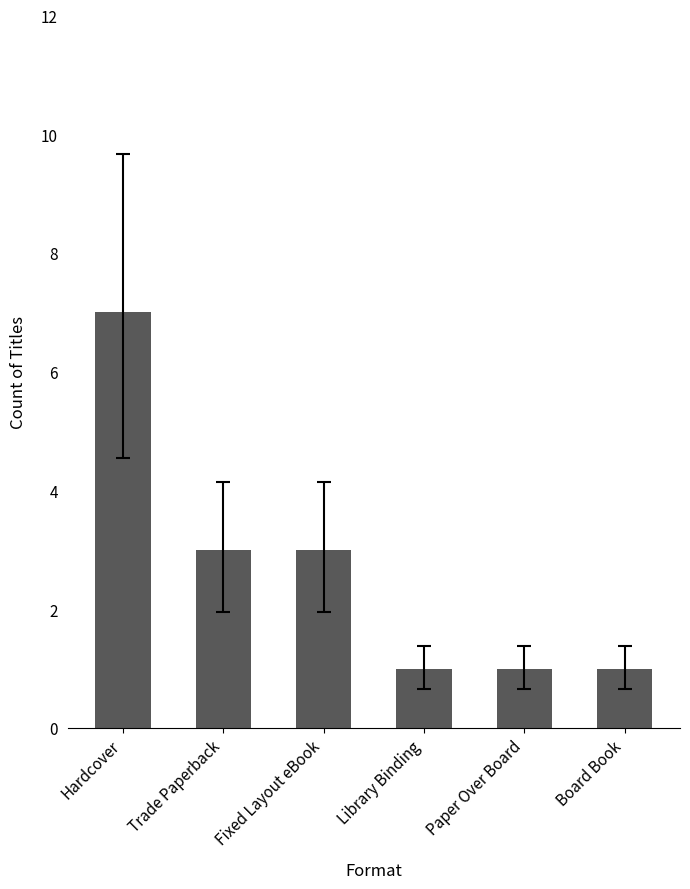

Reading right to left, list all the values displayed in this chart.

1	1	1	3	3	7